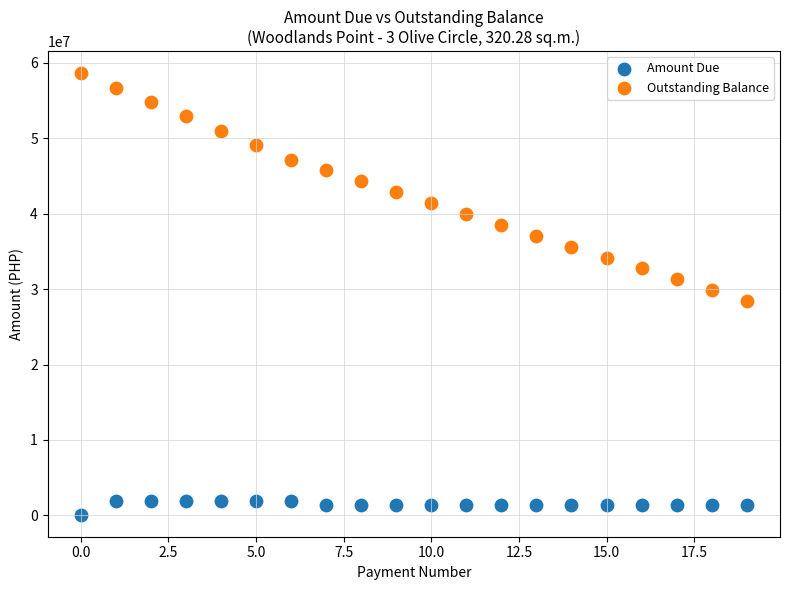

Across all data points, what is the range of Y values (max minus min)?

58520000.0